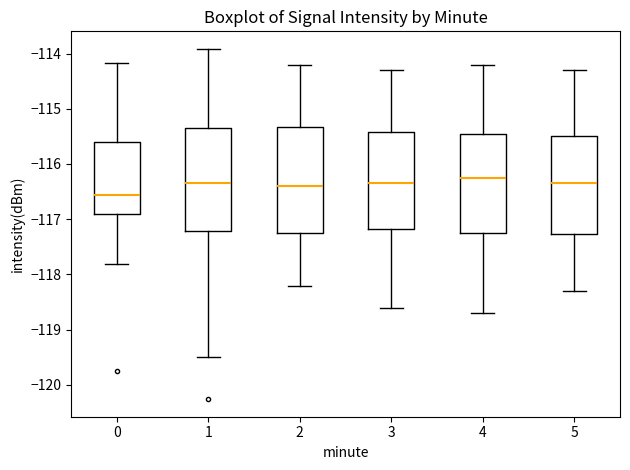

Reading left to right, read every box against the y-axis: the position of its median line, the range the box covers, and the ends of its whiskers. The values are not printed on the chart, so give them approximately, as read against the axis.

0: median -116.6, box -116.9 to -115.6, whiskers -117.8 to -114.2
1: median -116.3, box -117.2 to -115.3, whiskers -119.5 to -113.9
2: median -116.4, box -117.2 to -115.3, whiskers -118.2 to -114.2
3: median -116.3, box -117.2 to -115.4, whiskers -118.6 to -114.3
4: median -116.2, box -117.2 to -115.4, whiskers -118.7 to -114.2
5: median -116.3, box -117.3 to -115.5, whiskers -118.3 to -114.3